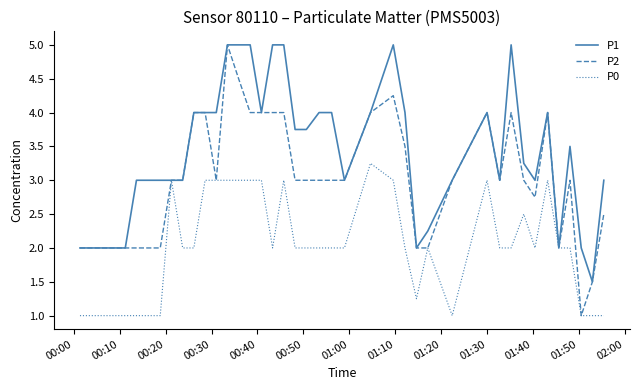

List the series in order of their overall mean, highest first.

P1, P2, P0